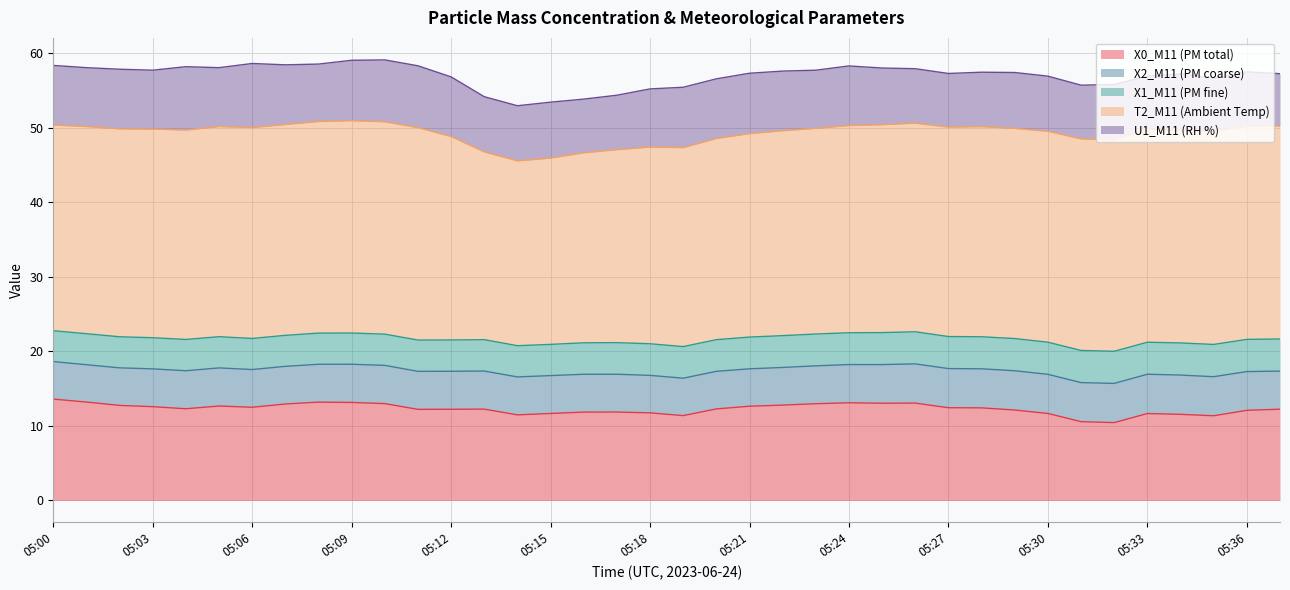

What is the lowest value of the U1_M11 (RH %) series?

7.0